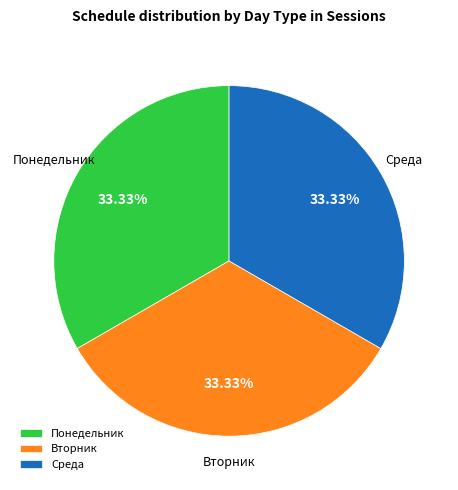

Approximately how many times larger is the value at Понедельник compared to Вторник?

1.0